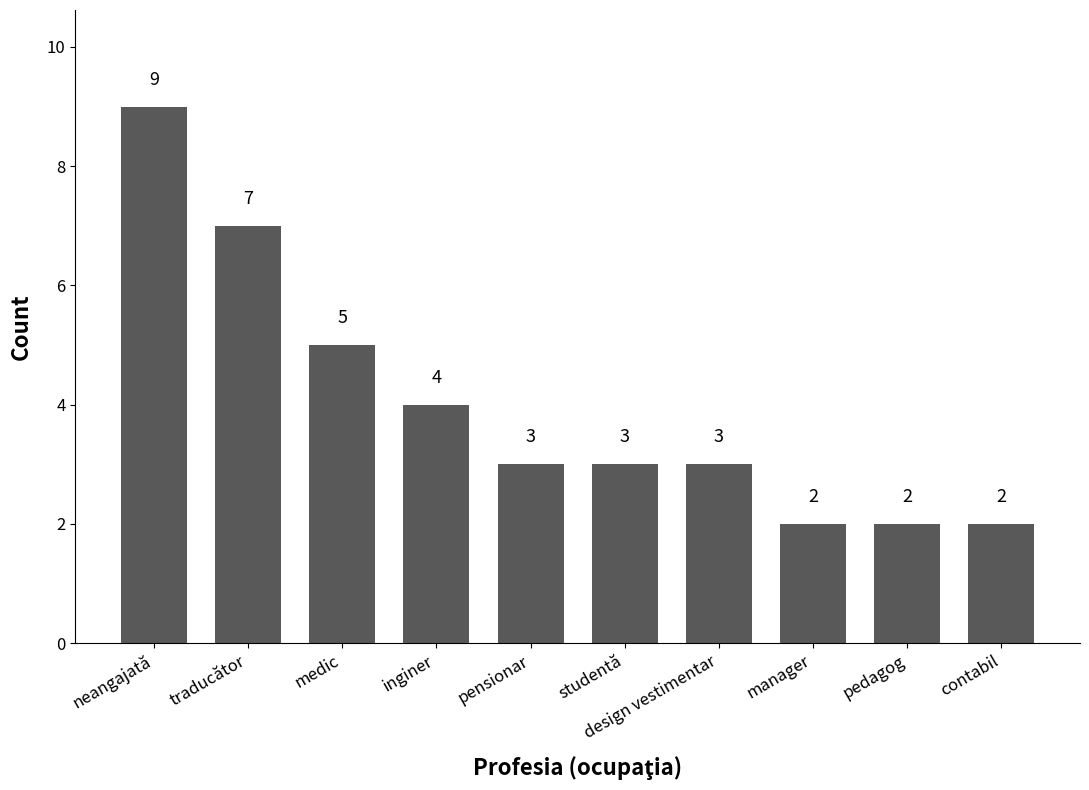

At which label does the data first exceed 3?

neangajată